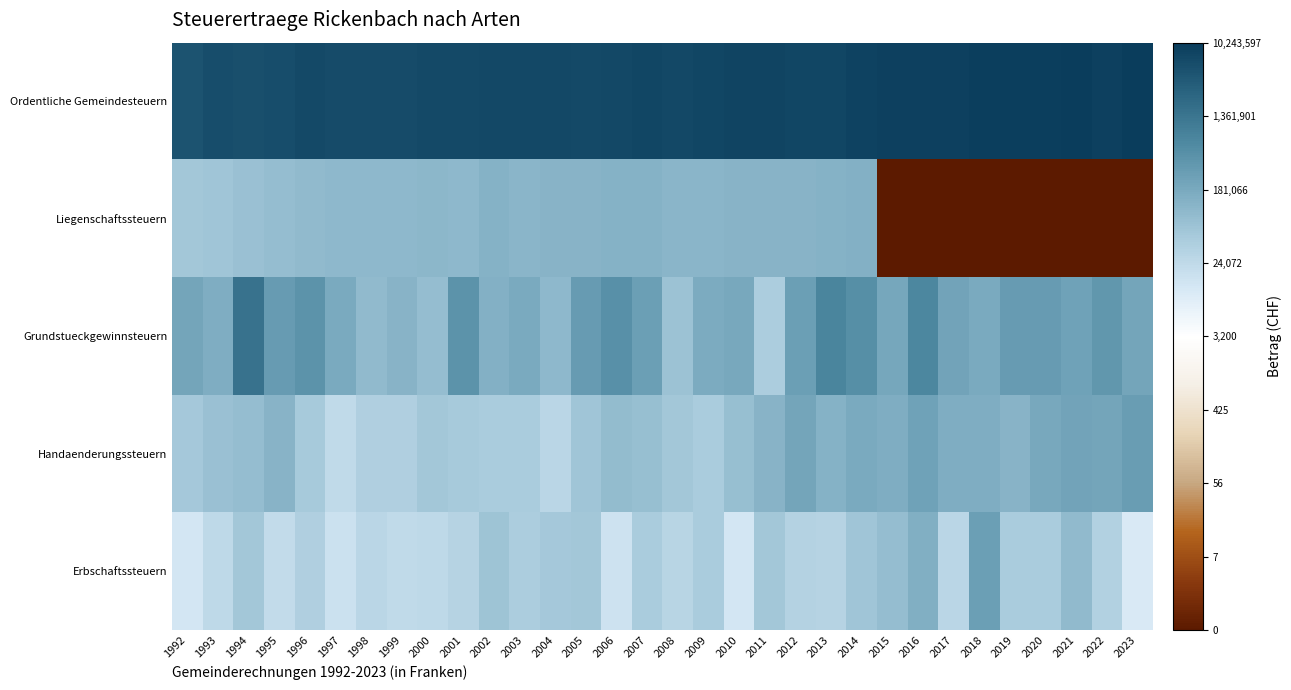

Reading left to right, what are all the values shown in this chart?

Ordentliche Gemeindesteuern: 1992=15.4	1993=15.5	1994=15.5	1995=15.5	1996=15.7	1997=15.6	1998=15.6	1999=15.6	2000=15.7	2001=15.7	2002=15.7	2003=15.7	2004=15.7	2005=15.7	2006=15.7	2007=15.8	2008=15.8	2009=15.8	2010=15.8	2011=15.8	2012=15.8	2013=15.8	2014=15.9	2015=16.0	2016=16.0	2017=16.0	2018=16.0	2019=16.0	2020=16.1	2021=16.1	2022=16.0	2023=16.1
Liegenschaftssteuern: 1992=10.9	1993=11.0	1994=11.2	1995=11.3	1996=11.5	1997=11.5	1998=11.5	1999=11.5	2000=11.5	2001=11.5	2002=11.7	2003=11.7	2004=11.7	2005=11.7	2006=11.8	2007=11.8	2008=11.7	2009=11.7	2010=11.7	2011=11.7	2012=11.7	2013=11.8	2014=11.8	2015=0.0	2016=0.0	2017=0.0	2018=0.0	2019=0.0	2020=0.0	2021=0.0	2022=0.0	2023=0.0
Grundstueckgewinnsteuern: 1992=12.2	1993=11.9	1994=14.2	1995=12.6	1996=13.0	1997=12.1	1998=11.5	1999=11.7	2000=11.3	2001=12.9	2002=11.8	2003=12.1	2004=11.5	2005=12.7	2006=13.1	2007=12.5	2008=11.1	2009=12.0	2010=12.1	2011=10.7	2012=12.5	2013=13.5	2014=13.1	2015=12.2	2016=13.4	2017=12.3	2018=12.1	2019=12.6	2020=12.7	2021=12.4	2022=12.8	2023=12.3
Handaenderungssteuern: 1992=10.9	1993=11.2	1994=11.3	1995=11.7	1996=10.8	1997=10.0	1998=10.6	1999=10.6	2000=10.9	2001=10.8	2002=10.8	2003=10.7	2004=10.3	2005=11.0	2006=11.4	2007=11.3	2008=11.0	2009=10.8	2010=11.3	2011=11.7	2012=12.3	2013=11.8	2014=12.1	2015=12.0	2016=12.4	2017=11.9	2018=12.0	2019=11.7	2020=12.1	2021=12.3	2022=12.2	2023=12.6
Erbschaftssteuern: 1992=9.5	1993=10.1	1994=11.0	1995=10.0	1996=10.6	1997=9.7	1998=10.3	1999=10.1	2000=10.1	2001=10.4	2002=11.0	2003=10.7	2004=10.8	2005=10.9	2006=9.7	2007=10.7	2008=10.3	2009=10.7	2010=9.5	2011=10.9	2012=10.4	2013=10.4	2014=11.0	2015=11.3	2016=11.9	2017=10.2	2018=12.5	2019=10.7	2020=10.8	2021=11.5	2022=10.5	2023=9.3